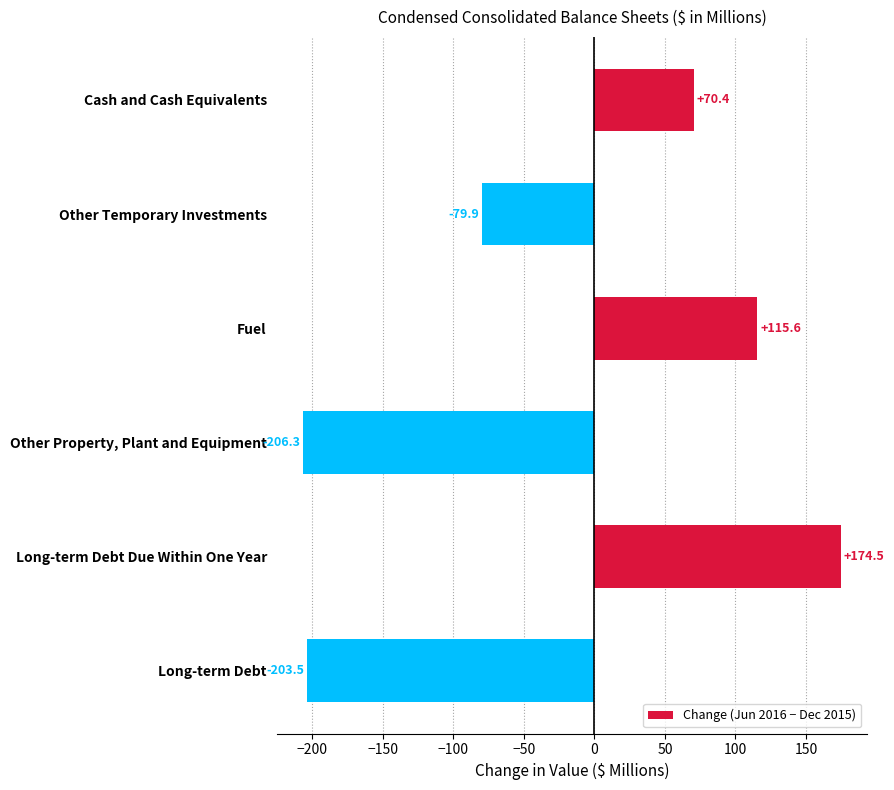

What is the difference between the values at Other Property, Plant and Equipment and Long-term Debt Due Within One Year?

380.8